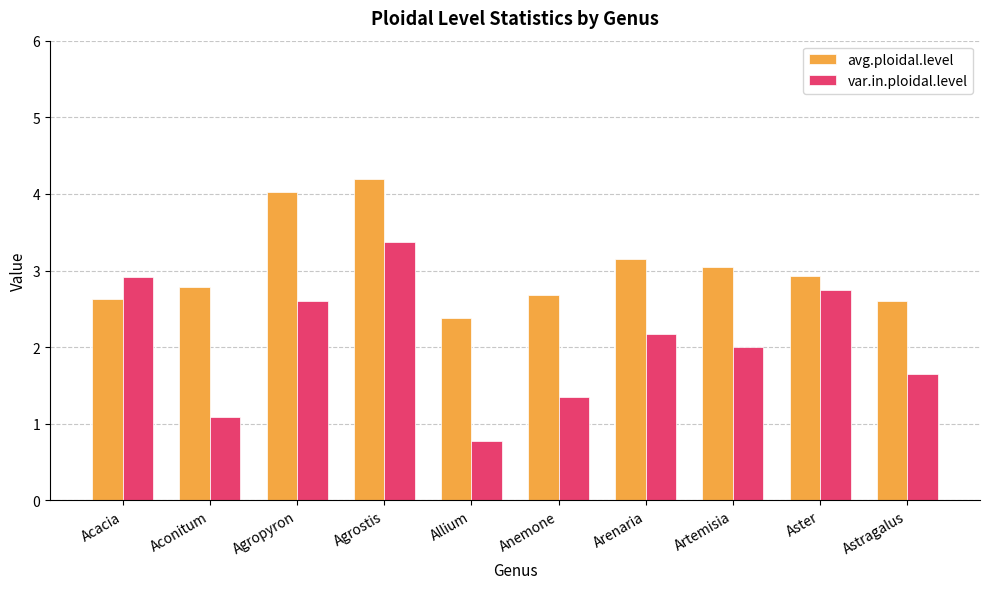

How many series are shown in this chart?

2